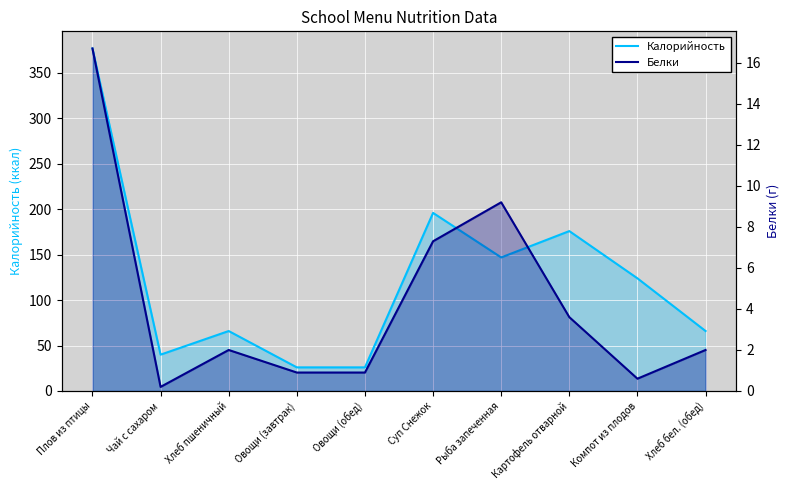

At which label does Белки reach its peak?

Плов из птицы